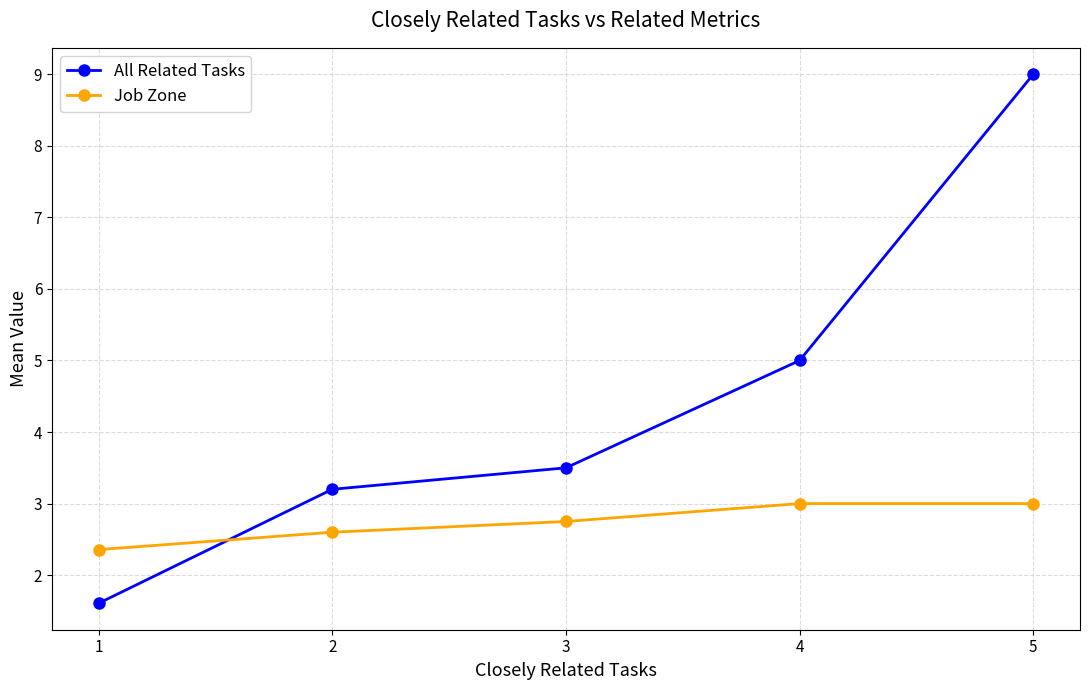

How many lines are shown in the chart?

2